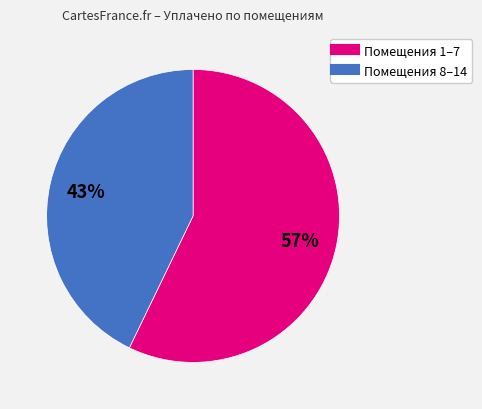

Is there a majority slice in this chart?

Yes